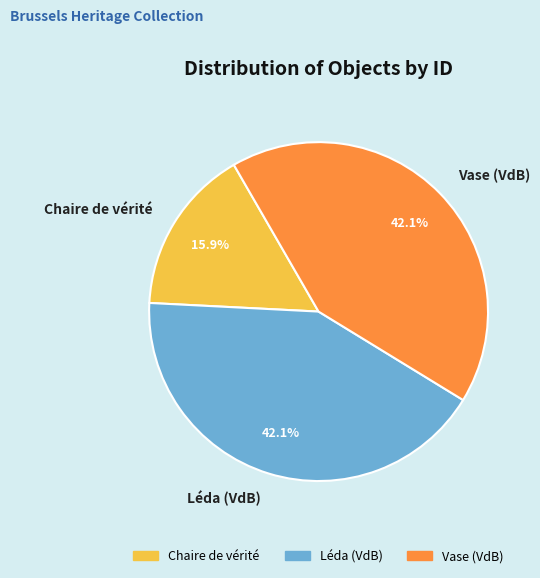

True or false: Vase (VdB) accounts for 55% of the total.

False